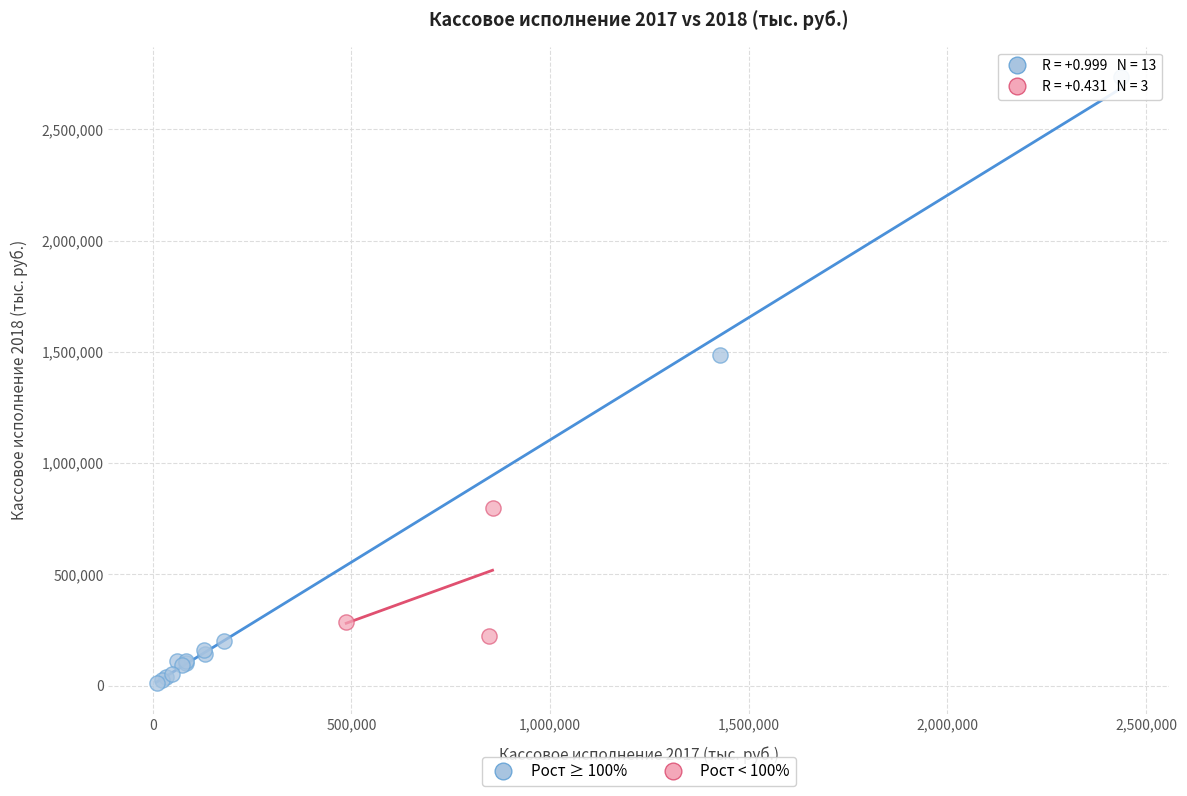

Which series reaches the maximum Y coordinate?

Рост ≥ 100%